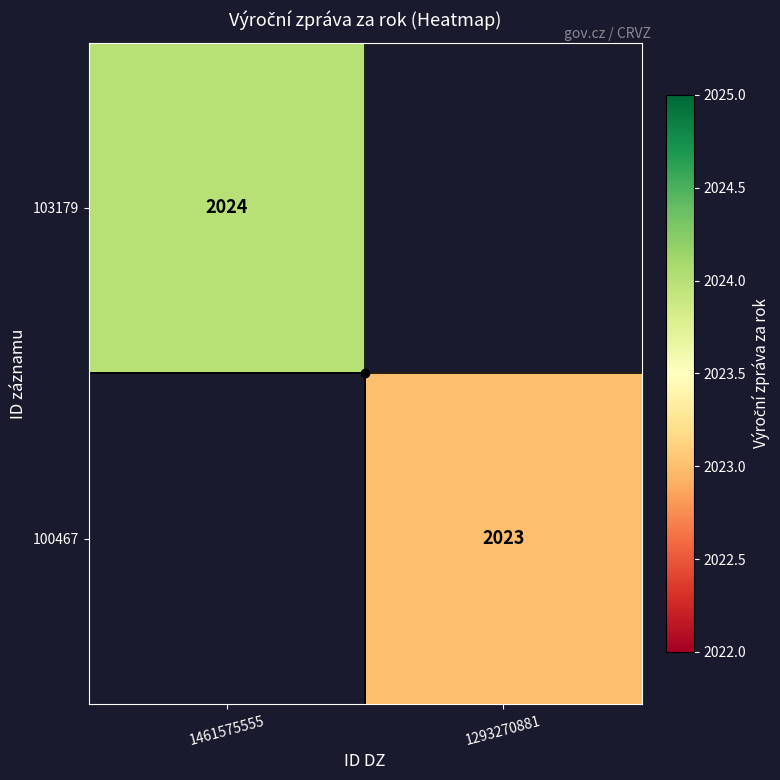

At how many categories does at least one series exceed 2023?

1